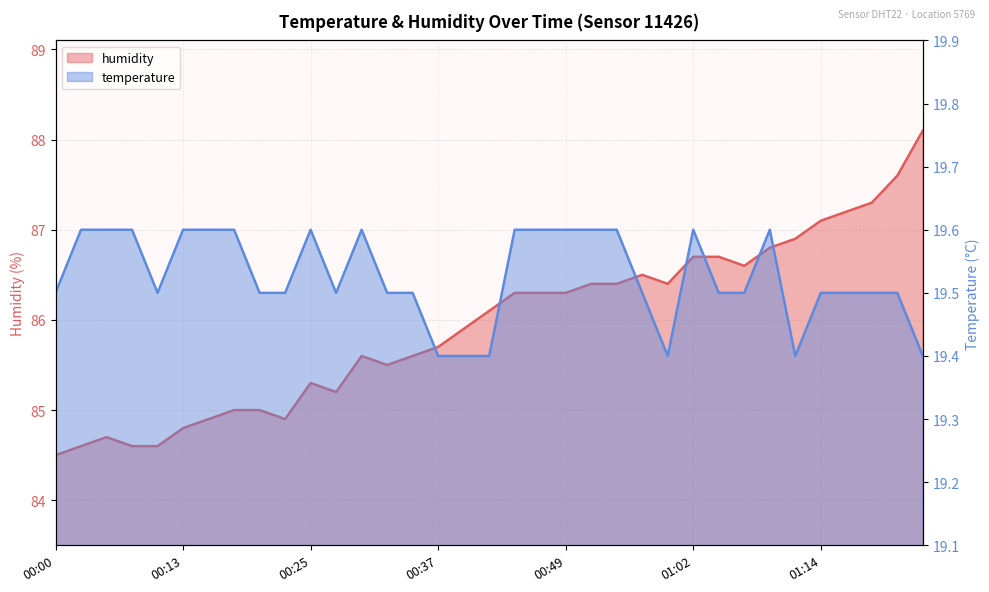

True or false: temperature has a value of 33.3 at 00:44.

False